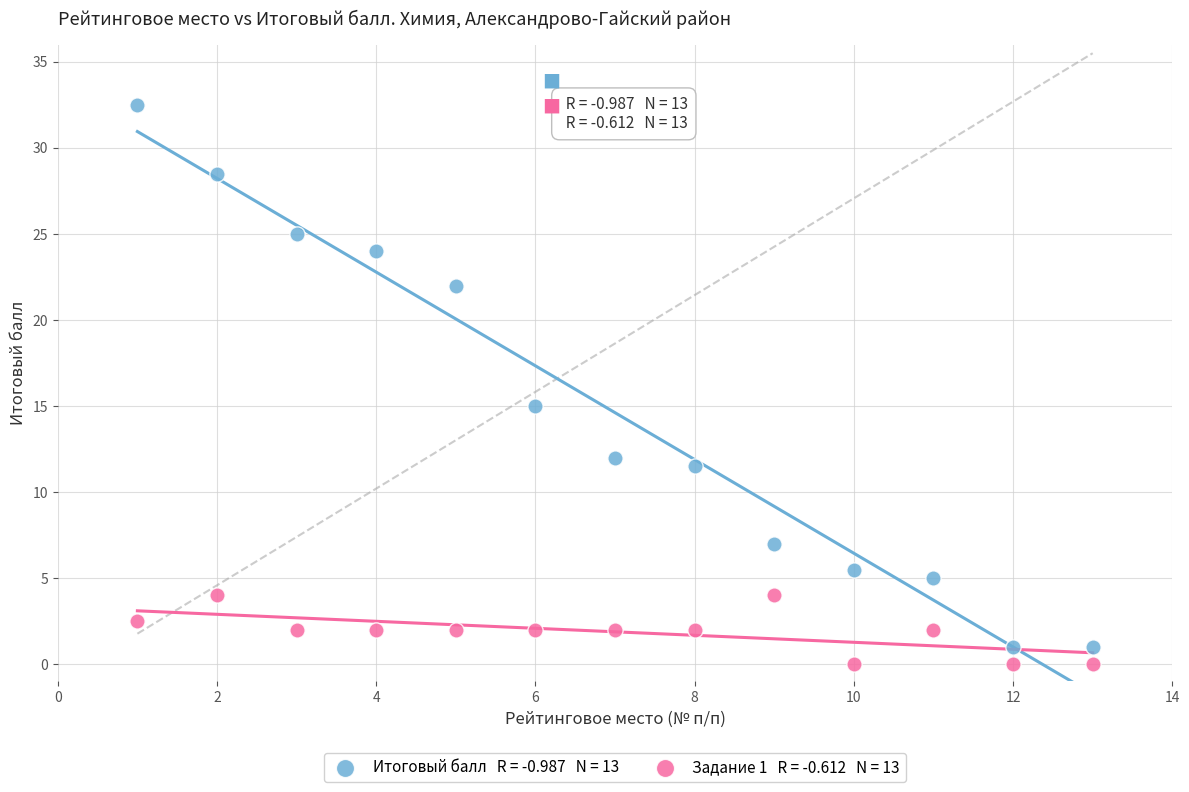

Across all data points, what is the range of Y values (max minus min)?

32.5